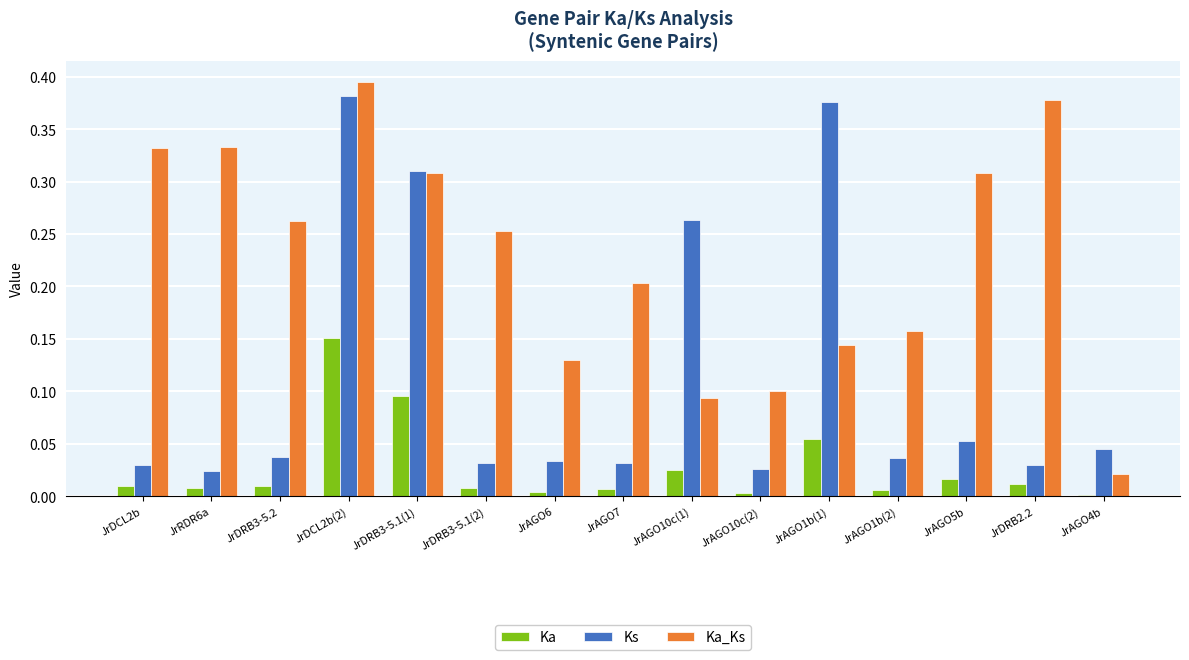

What is the sum of all Ka_Ks values?

3.4